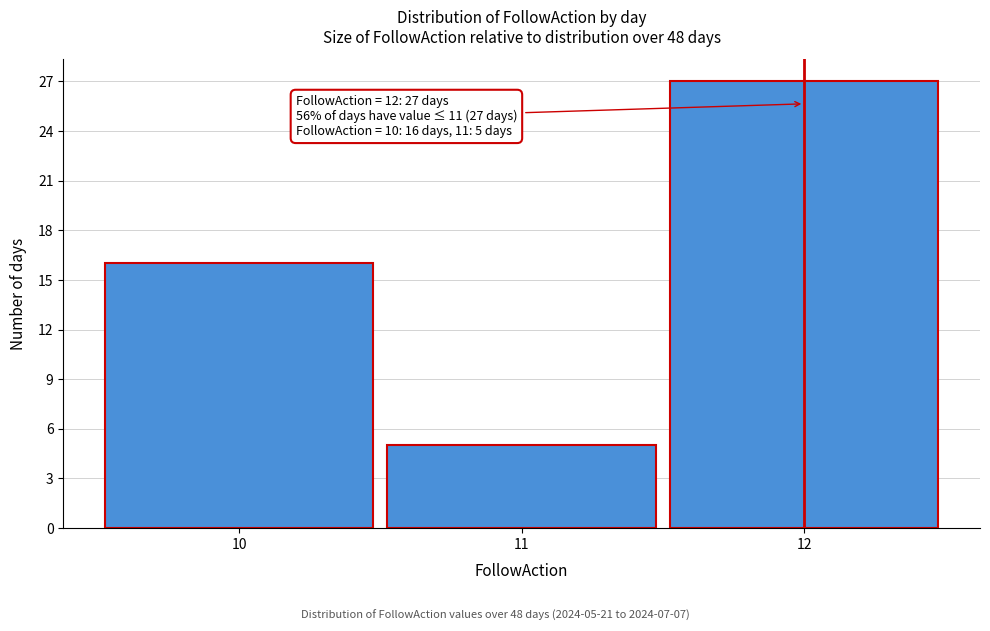

Over which range of the x-axis is the bar tallest?

11.5 to 12.5